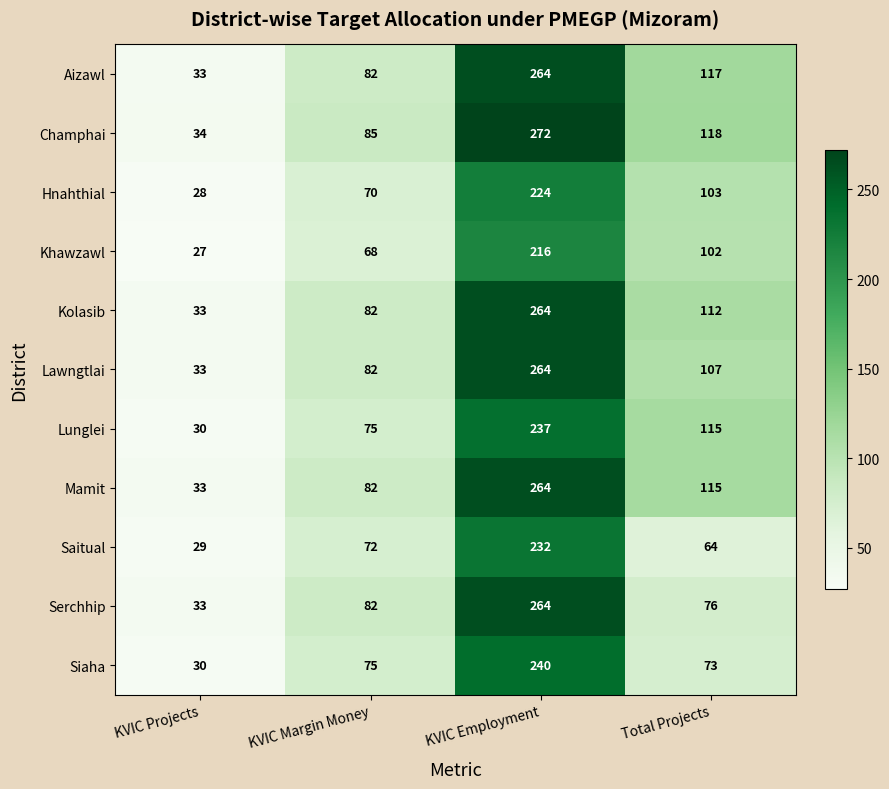

List the labels in order of Aizawl value, smallest first.

KVIC Projects, KVIC Margin Money, Total Projects, KVIC Employment